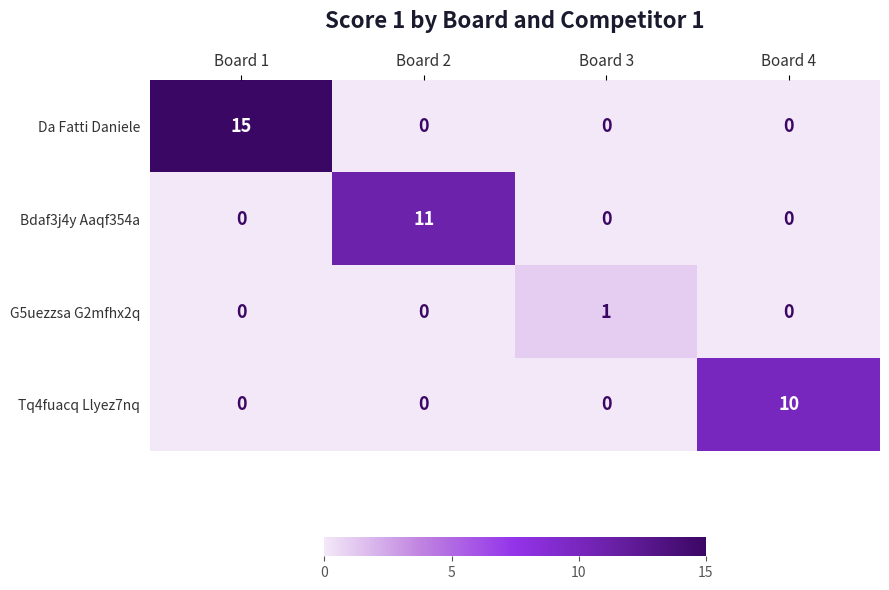

How many series are shown in this chart?

4